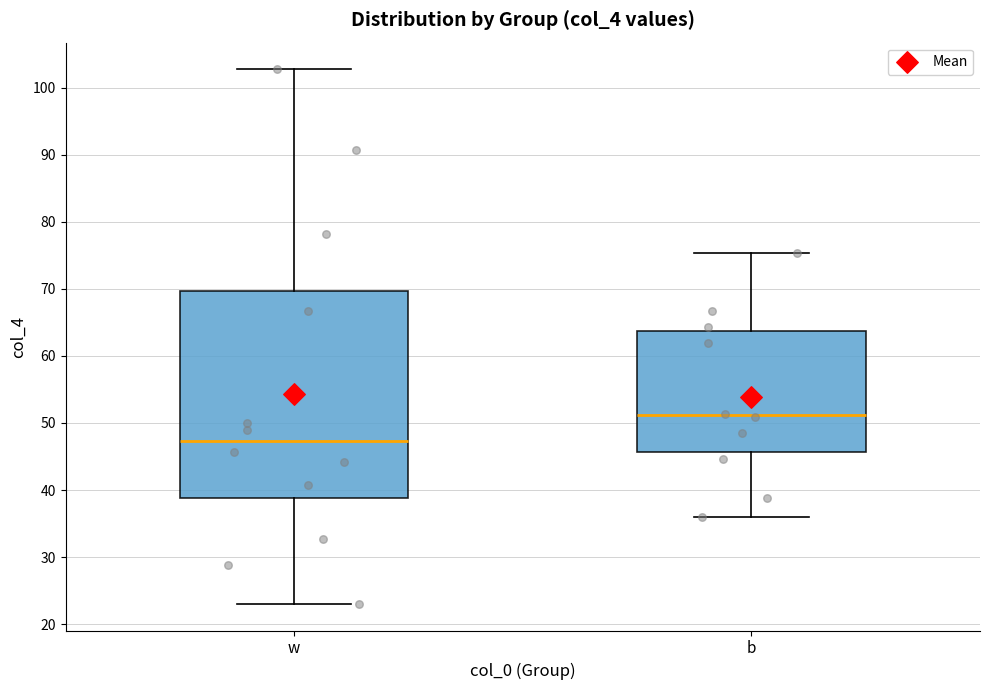

Where does the lower whisker of the box for w end on the y-axis? The values are not printed on the chart, so give them approximately, as read against the axis.

23